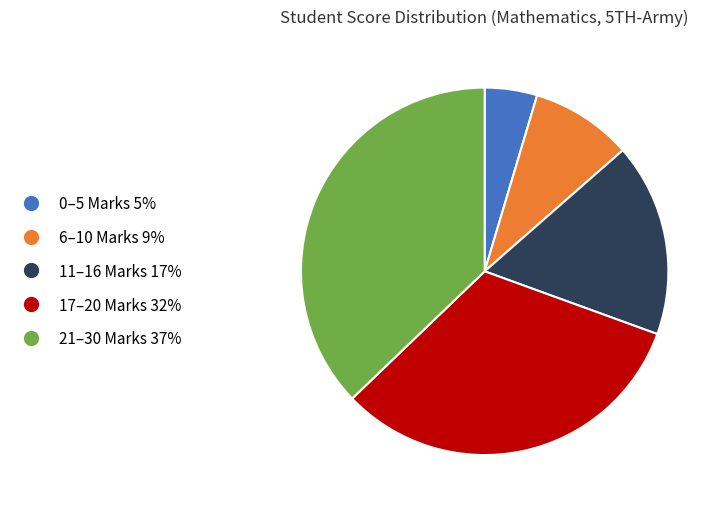

Does any single category account for the majority?

No